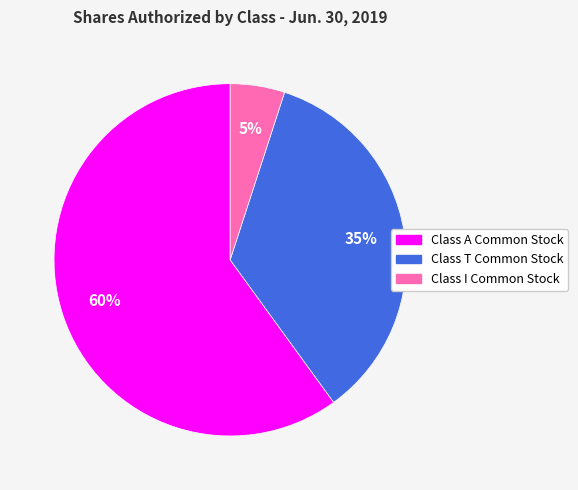

To the nearest percent, what is the average slice percentage?

33%